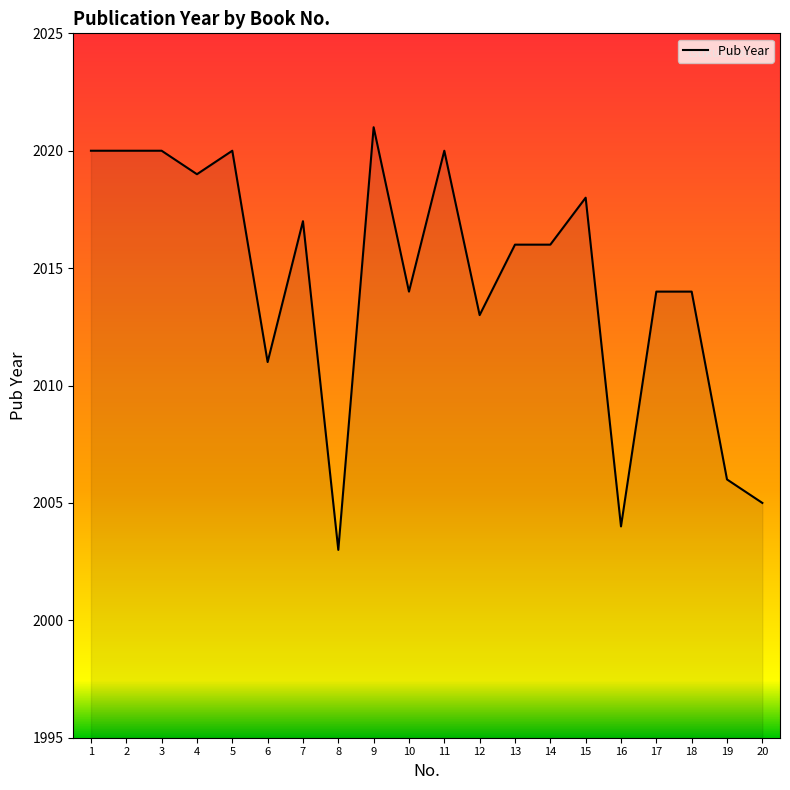

Approximately how many times larger is the value at 15 compared to 14?

1.0